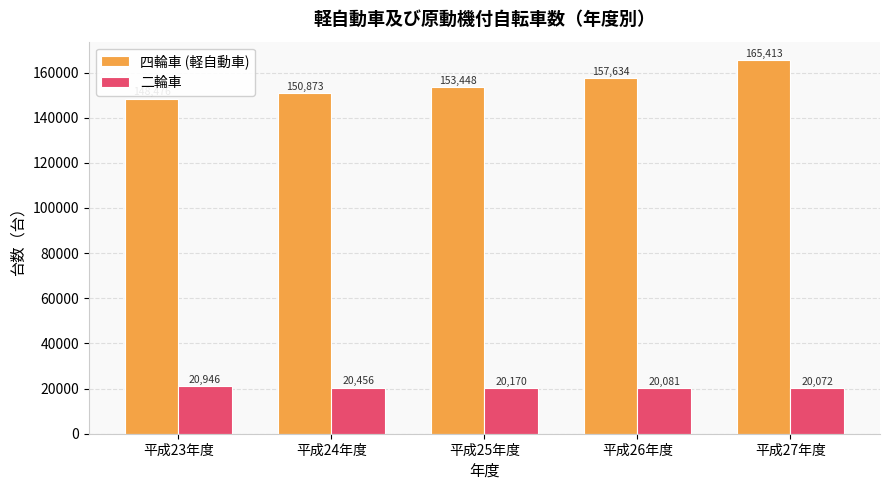

What is the difference between the highest and lowest values at 平成25年度?

133278